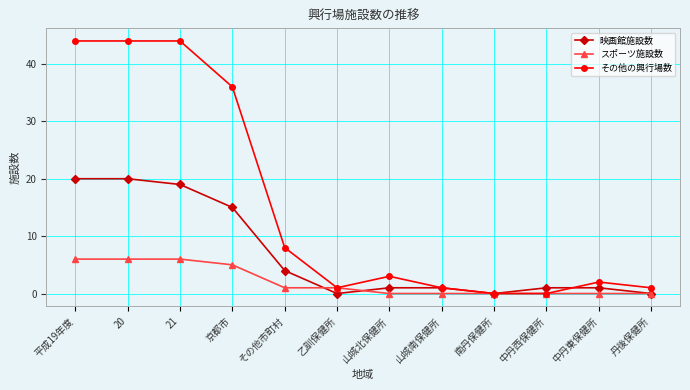

Is it true that その他の興行場数 equals 2 at 中丹東保健所?

True